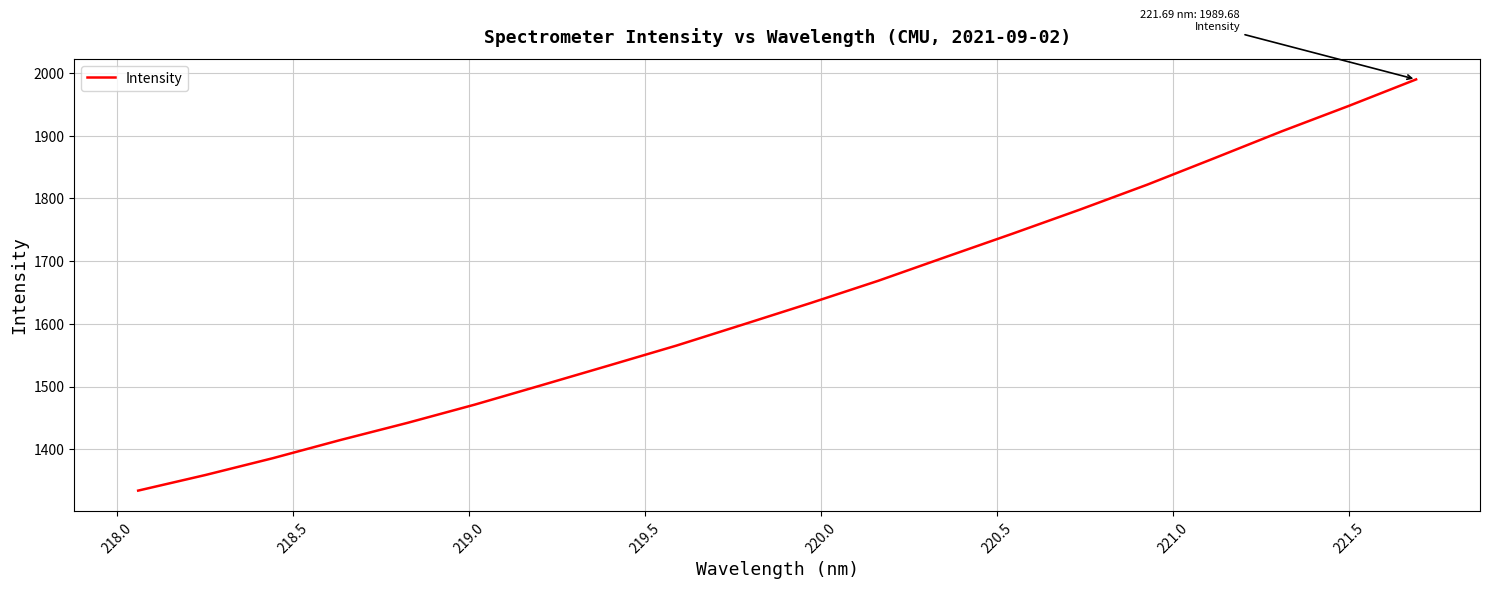

What is the maximum value shown in the chart?

1989.7